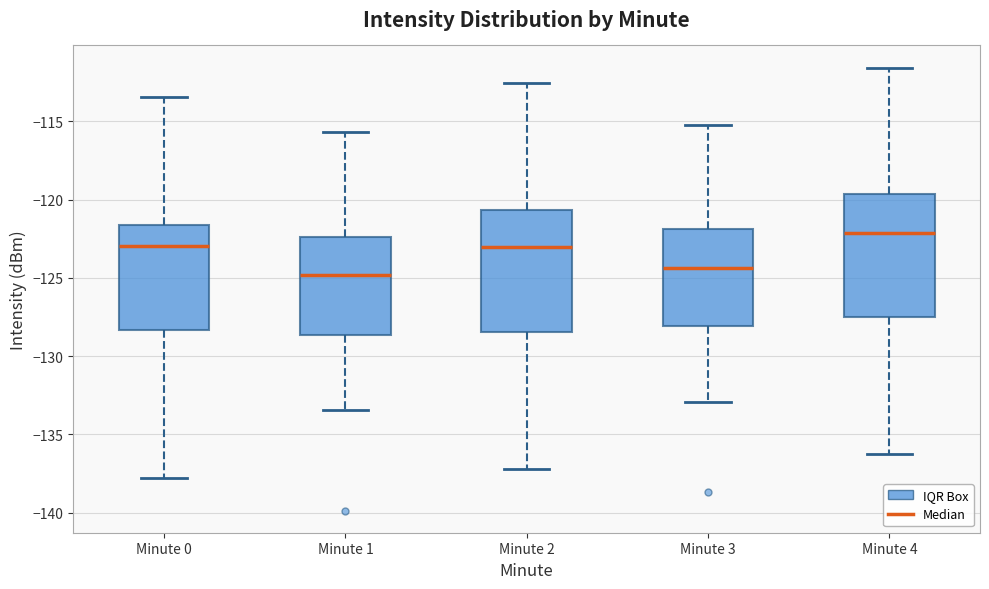

Reading left to right, transcribe this box plot: for each box, give where its median line is, the range the box spans, and where its two whiskers end, as read against the y-axis. The values are not printed on the chart, so give them approximately, as read against the axis.

Minute 0: median -123.0, box -128.5 to -121.5, whiskers -138.0 to -113.5
Minute 1: median -125.0, box -128.5 to -122.5, whiskers -133.5 to -115.5
Minute 2: median -123.0, box -128.5 to -120.5, whiskers -137.0 to -112.5
Minute 3: median -124.5, box -128.0 to -122.0, whiskers -133.0 to -115.0
Minute 4: median -122.0, box -127.5 to -119.5, whiskers -136.0 to -111.5